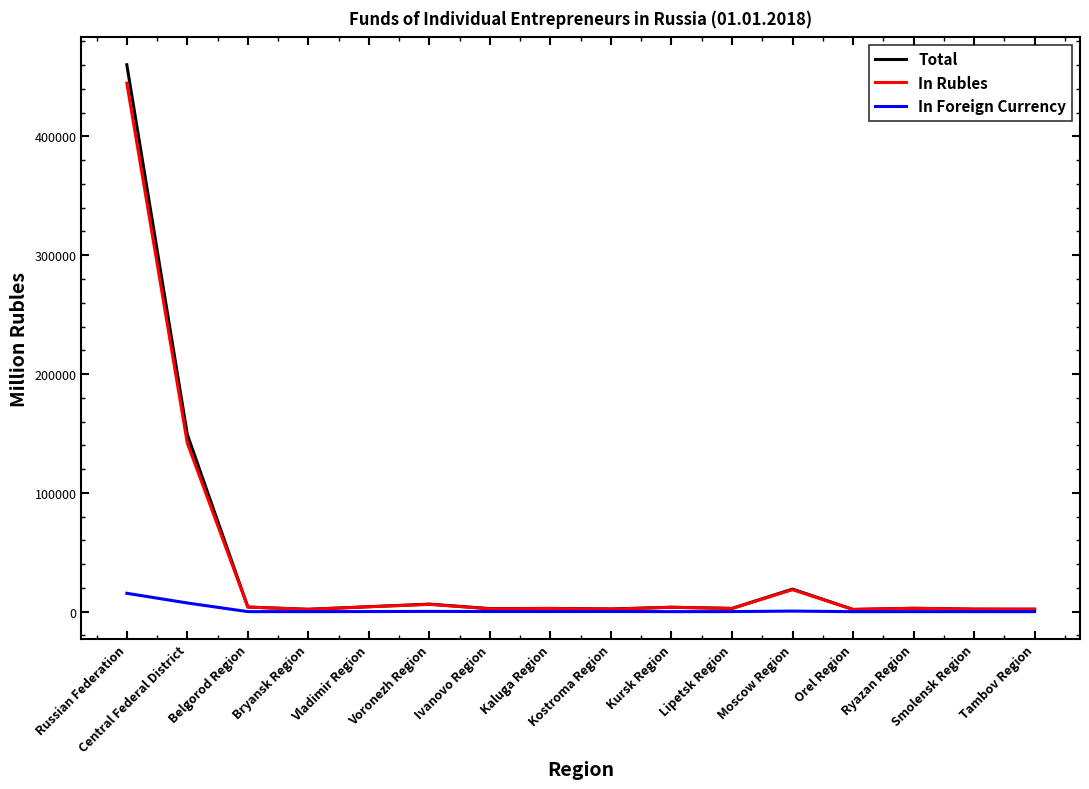

Which series has the largest range (max minus min)?

Total